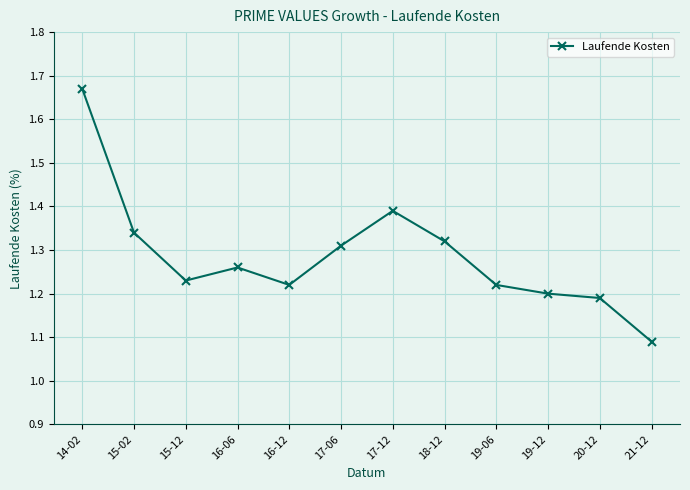

At which category does the chart reach its minimum across all series?

21-12